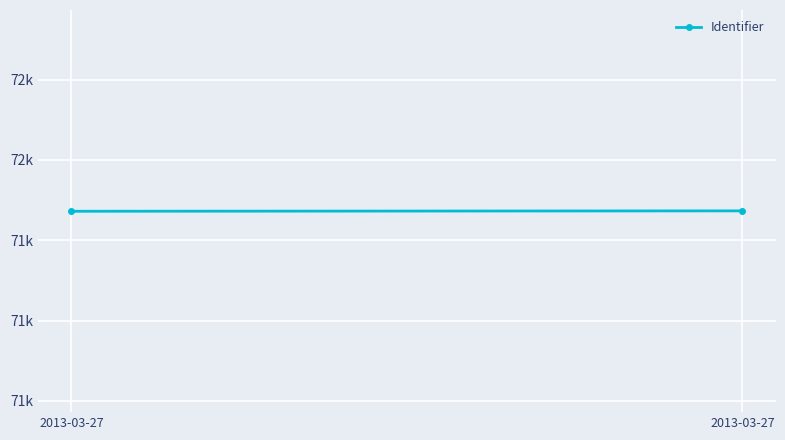

The value at 2013-03-27 is 119874. True or false?

False